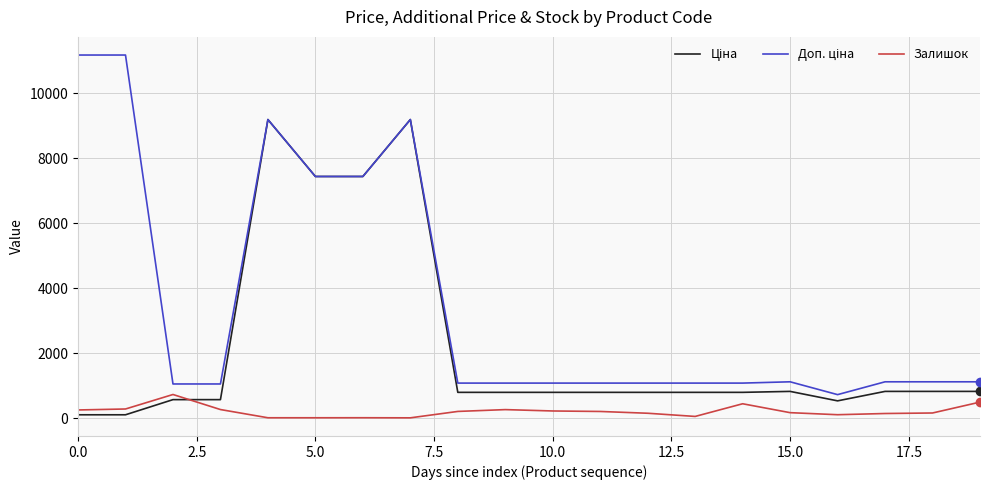

What is the greatest value displayed?

11182.0